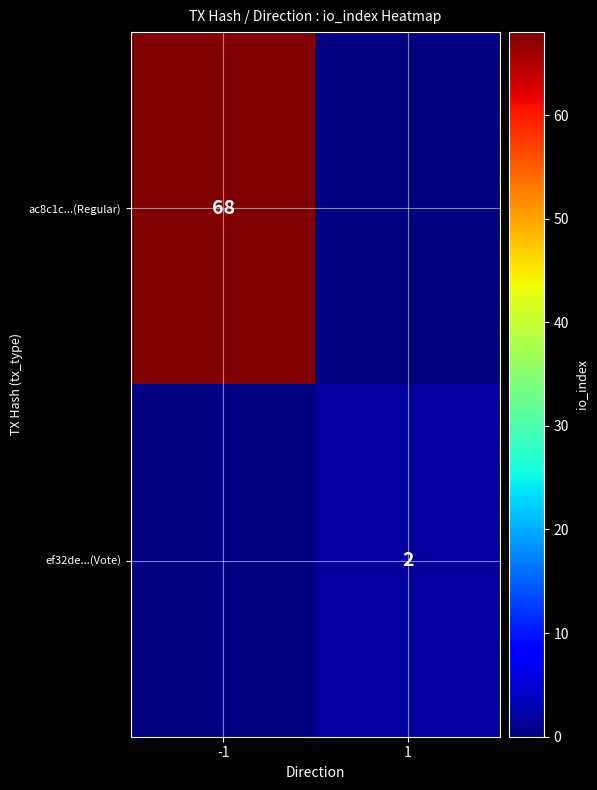

At which category does the chart reach its peak across all series?

-1